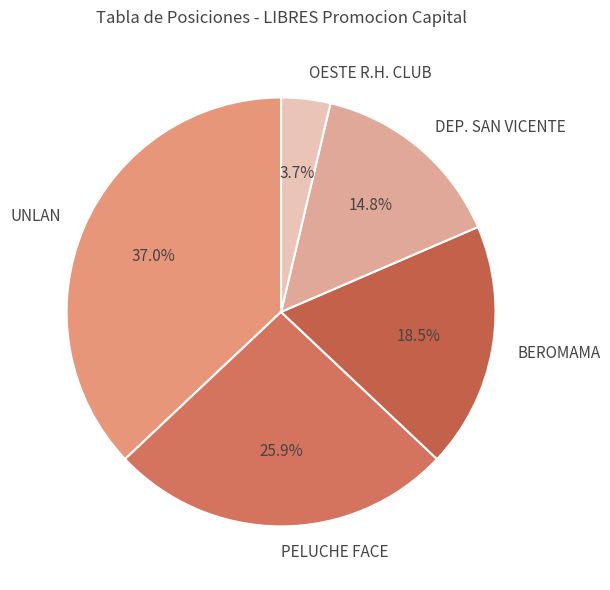

Is the sum of PELUCHE FACE and OESTE R.H. CLUB greater than half?

No